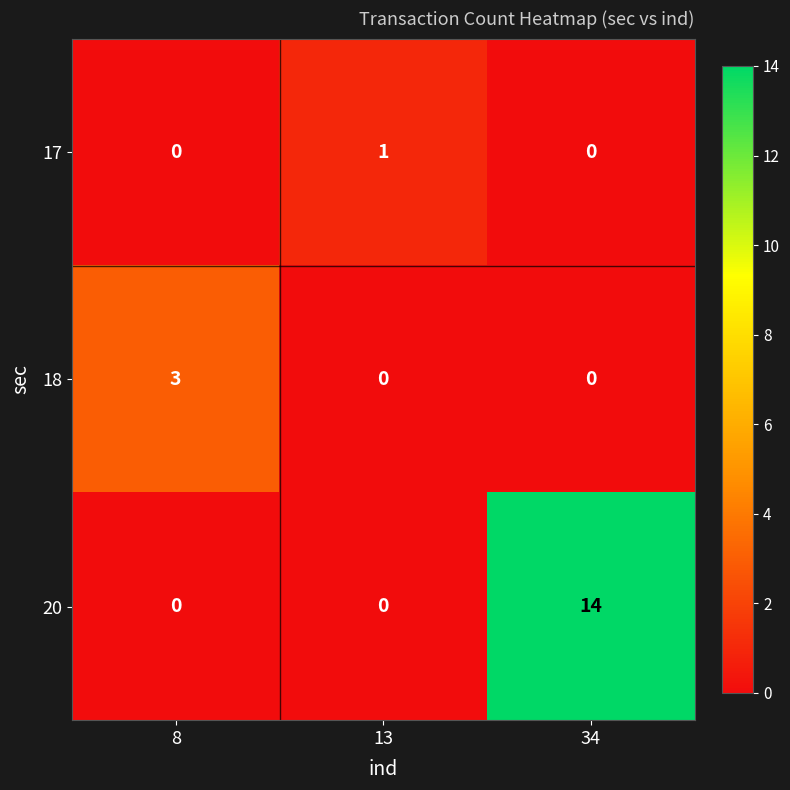

Read the 18 value at 8.

3